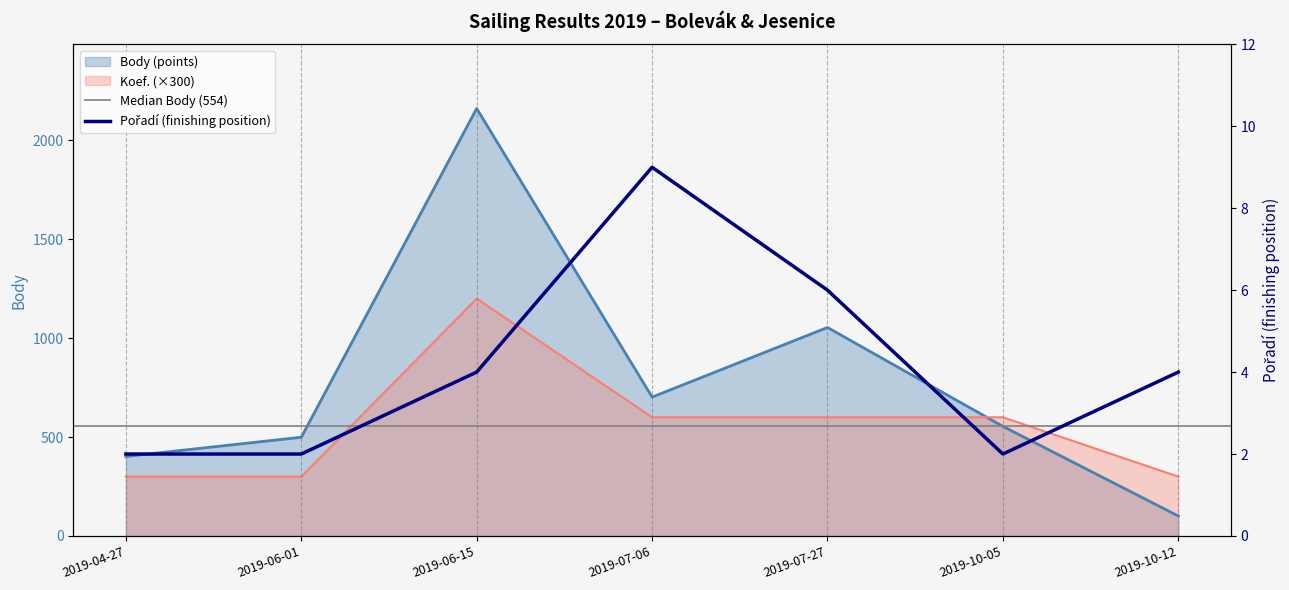

Which has a higher value, 2019-10-12 or 2019-07-06?

2019-07-06